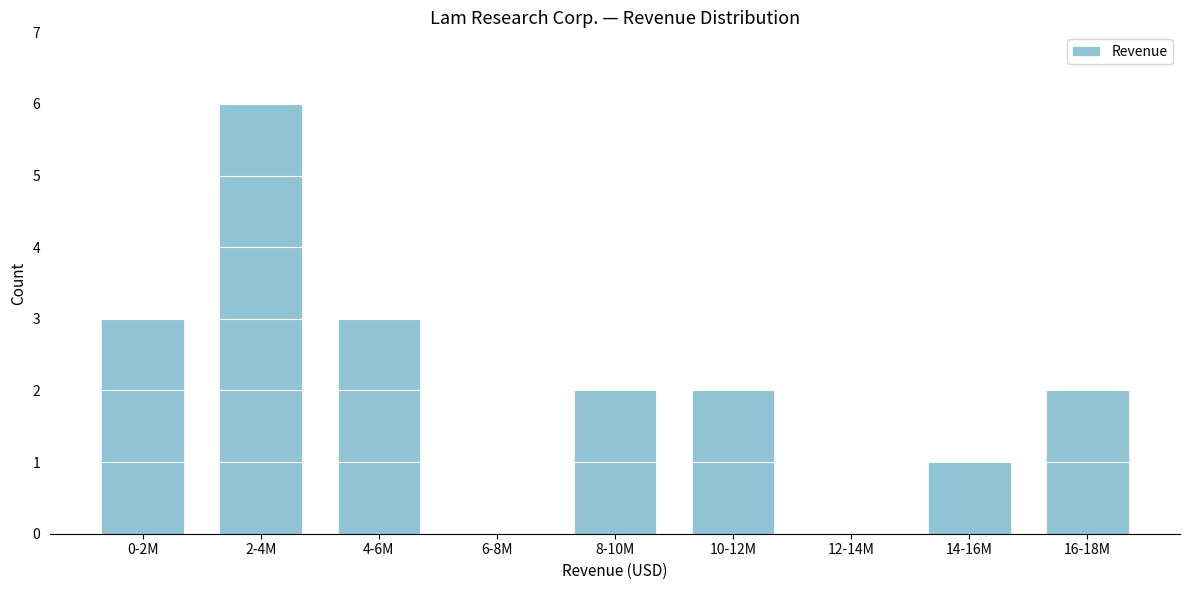

Reading left to right, transcribe all the data shown in this chart.

0-2M=3	2-4M=6	4-6M=3	6-8M=0	8-10M=2	10-12M=2	12-14M=0	14-16M=1	16-18M=2